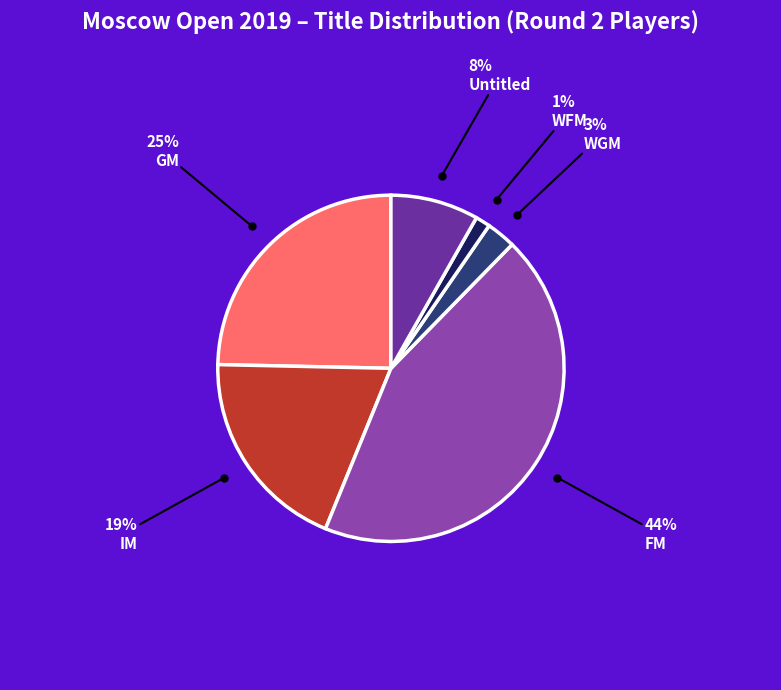

How many slices are in this pie chart?

6